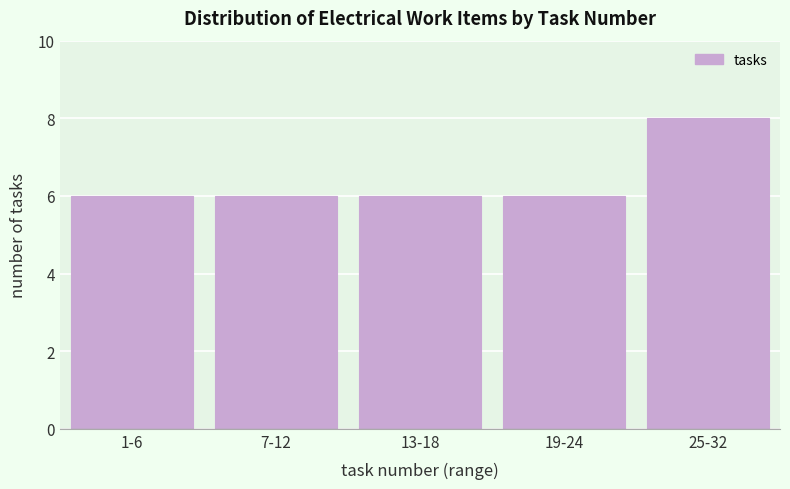

Reading left to right, extract all data points from this chart.

6	6	6	6	8